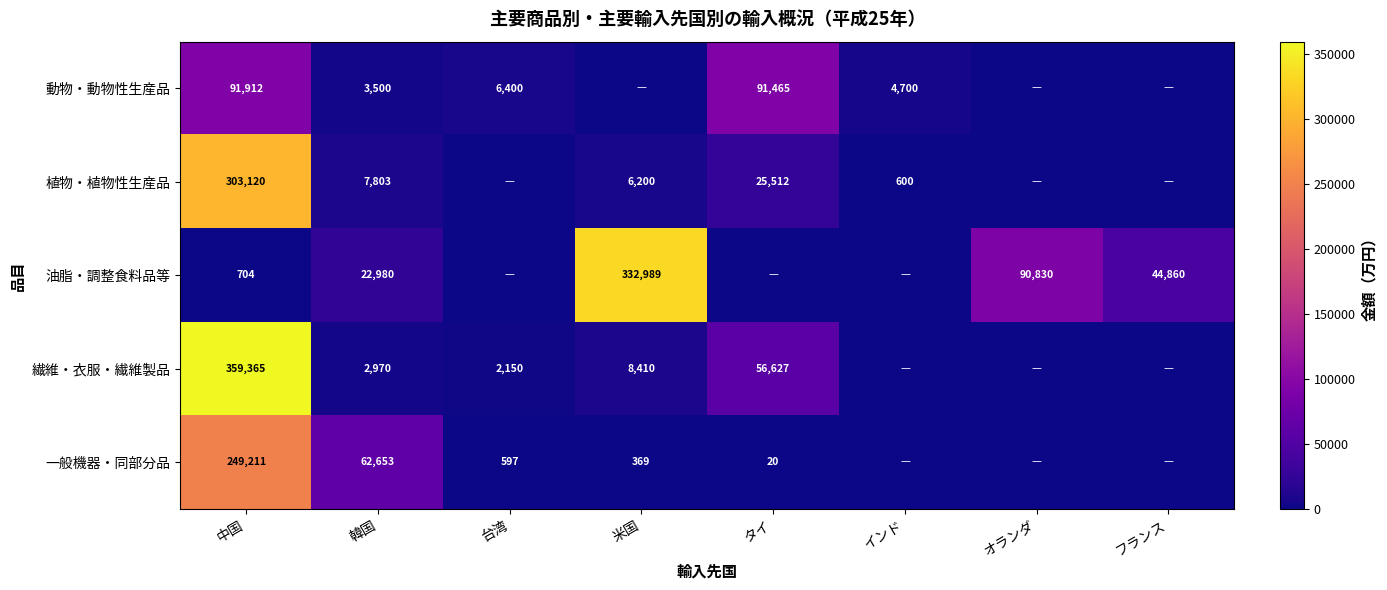

Is it true that 油脂・調整食料品等 equals 704 at 中国?

True